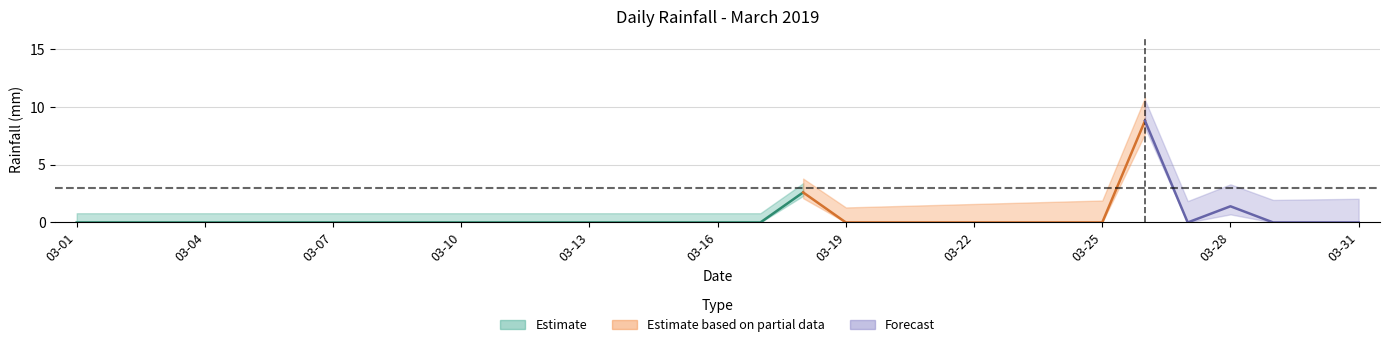

Rank the categories by value from lowest to highest.

2019-03-01, 2019-03-02, 2019-03-03, 2019-03-04, 2019-03-05, 2019-03-06, 2019-03-07, 2019-03-08, 2019-03-09, 2019-03-10, 2019-03-11, 2019-03-12, 2019-03-13, 2019-03-14, 2019-03-15, 2019-03-16, 2019-03-17, 2019-03-19, 2019-03-20, 2019-03-21, 2019-03-22, 2019-03-23, 2019-03-24, 2019-03-25, 2019-03-27, 2019-03-29, 2019-03-30, 2019-03-31, 2019-03-28, 2019-03-18, 2019-03-26